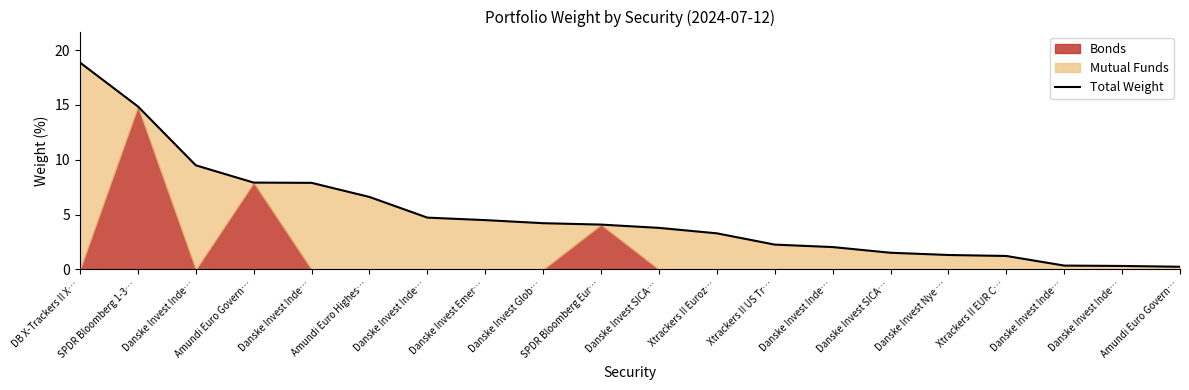

Reading left to right, extract all data points from this chart.

DB X-Trackers II X…=18.9	SPDR Bloomberg 1-3…=14.9	Danske Invest Inde…=9.5	Amundi Euro Govern…=7.9	Danske Invest Inde…=7.9	Amundi Euro Highes…=6.6	Danske Invest Inde…=4.7	Danske Invest Emer…=4.5	Danske Invest Glob…=4.2	SPDR Bloomberg Eur…=4.1	Danske Invest SICA…=3.8	Xtrackers II Euroz…=3.3	Xtrackers II US Tr…=2.3	Danske Invest Inde…=2.0	Danske Invest SICA…=1.5	Danske Invest Nye …=1.3	Xtrackers II EUR C…=1.2	Danske Invest Inde…=0.3	Danske Invest Inde…=0.3	Amundi Euro Govern…=0.2